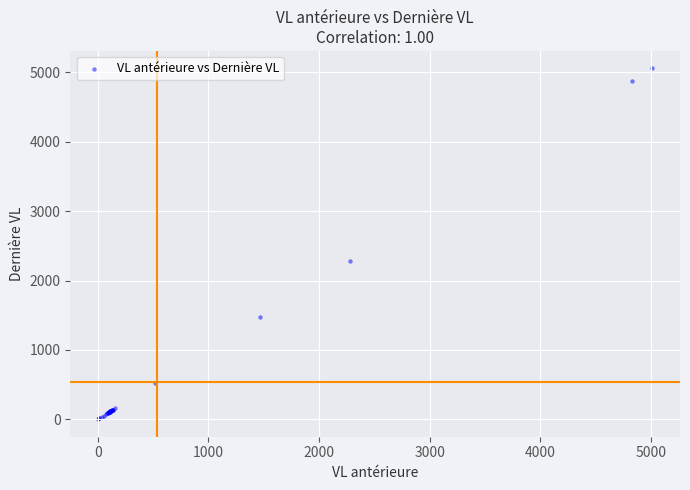

What Y value in the scatter plot is closest to 2529?

2283.5